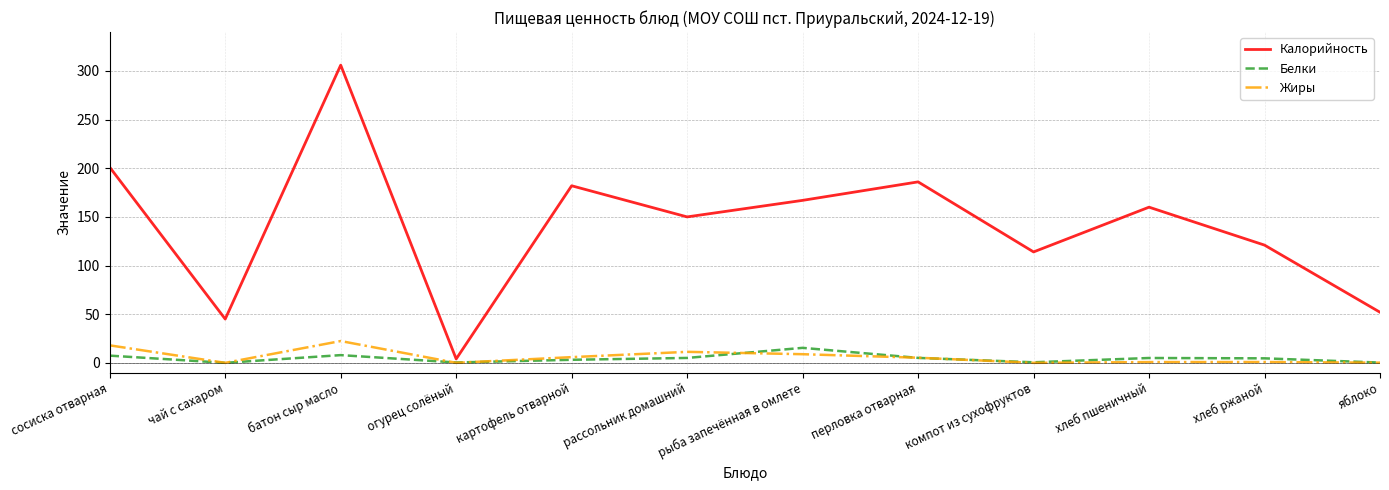

What position from the right is сосиска отварная?

12